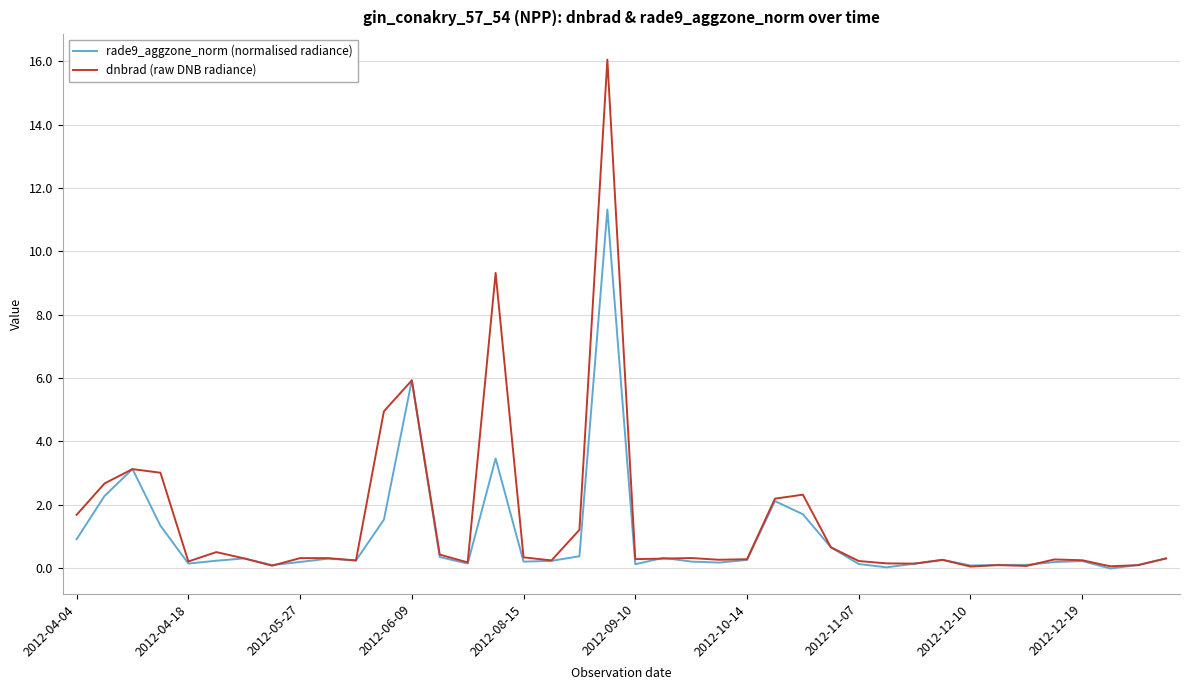

List the series in order of their peak value, lowest first.

rade9_aggzone_norm (normalised radiance), dnbrad (raw DNB radiance)